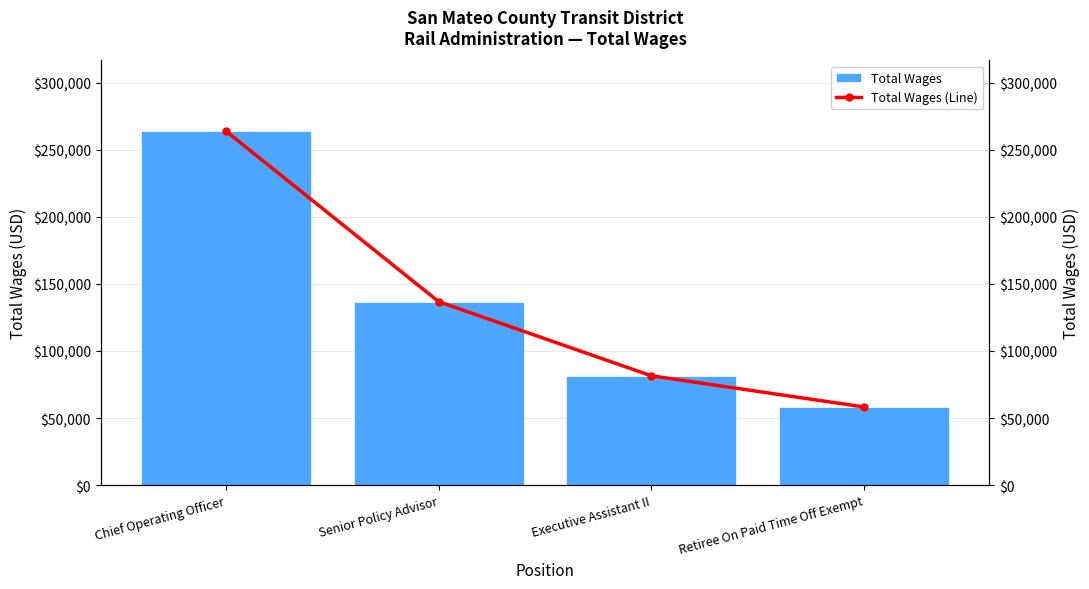

Which series has the largest range (max minus min)?

Total Wages